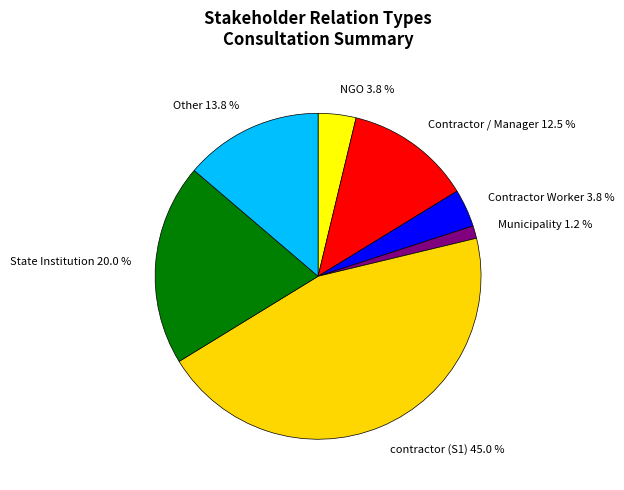

What is the largest slice in the pie chart?

contractor (S1) 45.0 %